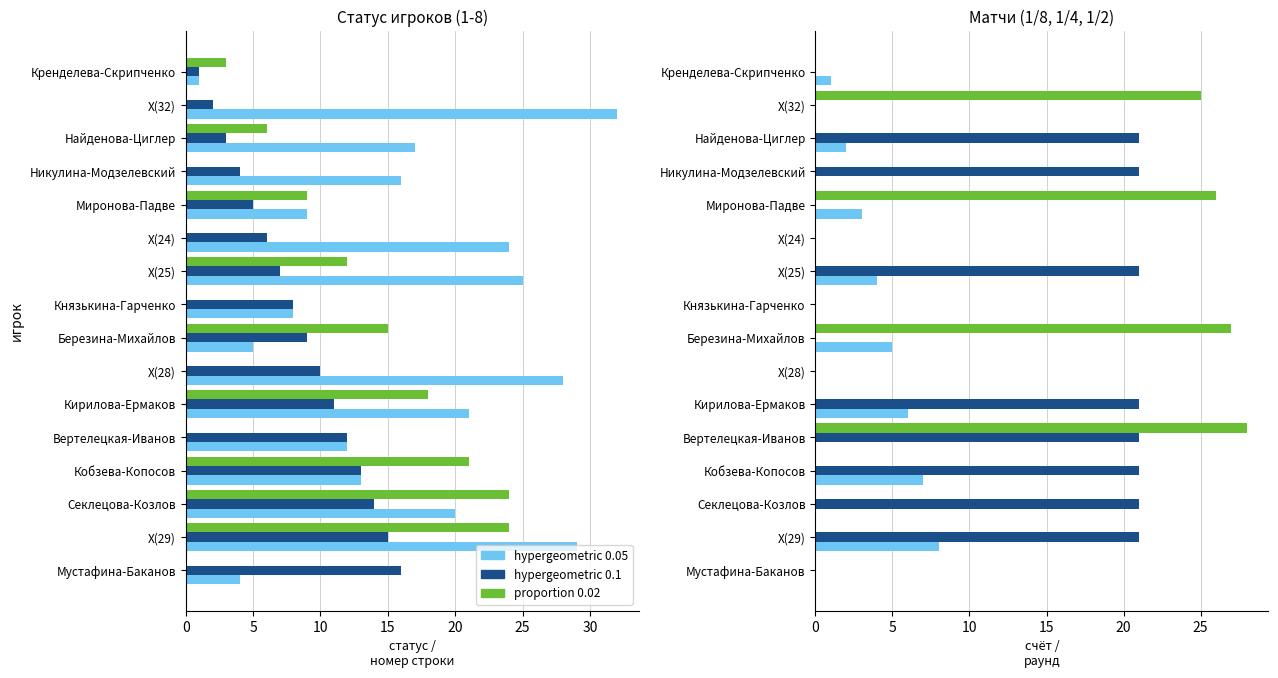

Rank the series by their average value, from lowest to highest.

hypergeometric 0.05, proportion 0.02, hypergeometric 0.1